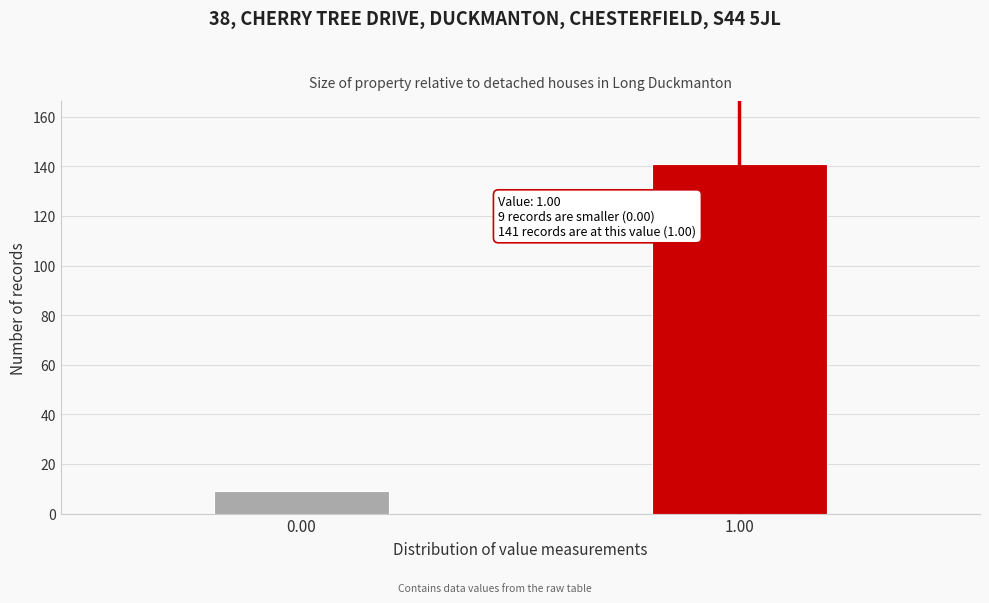

Reading left to right, what are all the values shown in this chart?

9	141